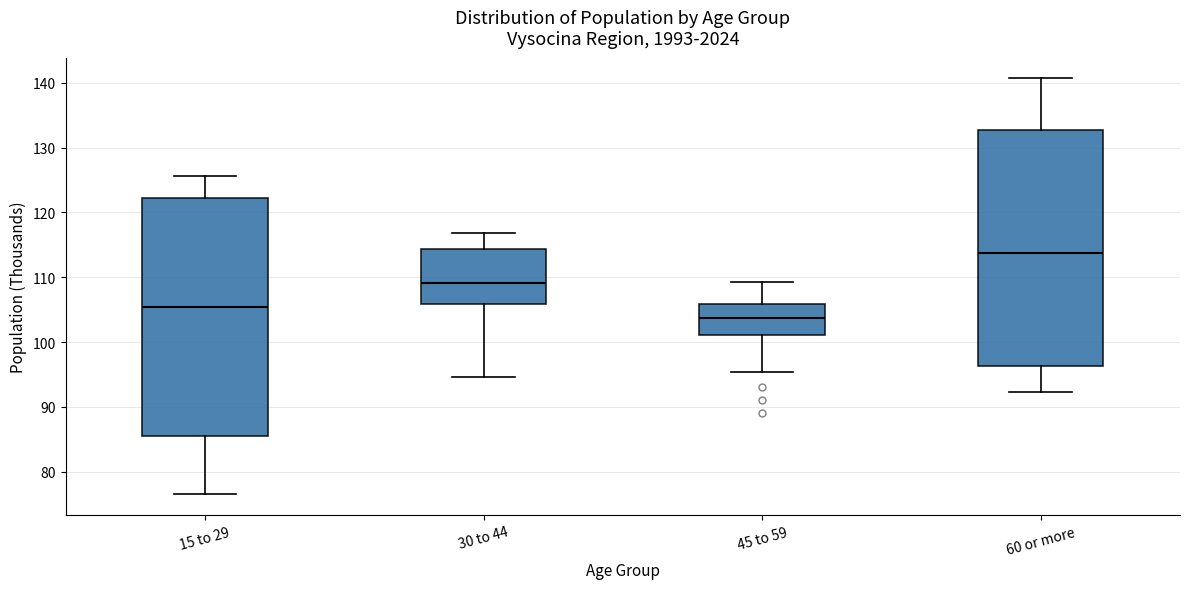

Reading left to right, read every box against the y-axis: the position of its median line, the range the box covers, and the ends of its whiskers. The values are not printed on the chart, so give them approximately, as read against the axis.

15 to 29: median 105, box 85 to 122, whiskers 77 to 126
30 to 44: median 109, box 106 to 114, whiskers 95 to 117
45 to 59: median 104, box 101 to 106, whiskers 95 to 109
60 or more: median 114, box 96 to 133, whiskers 92 to 141